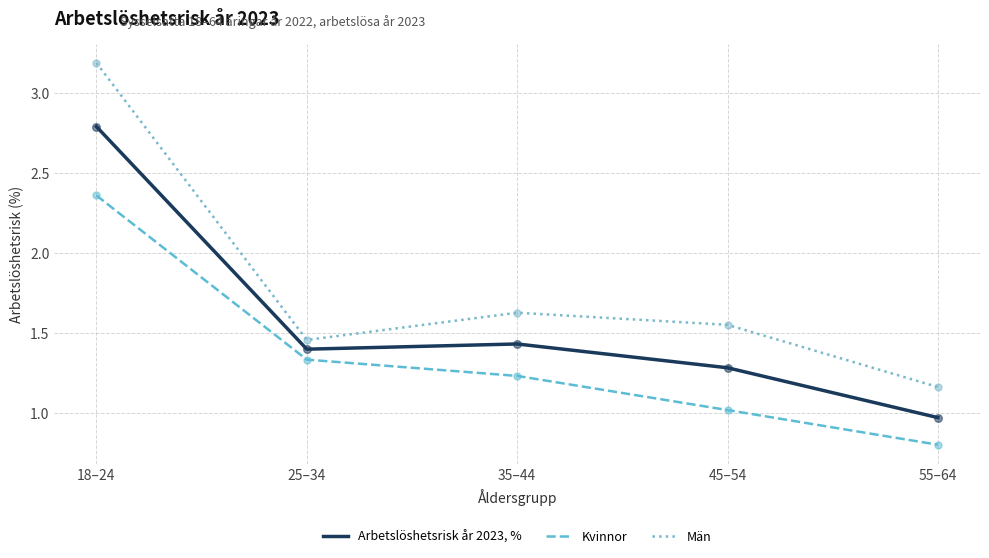

At how many categories does at least one series exceed 2?

1